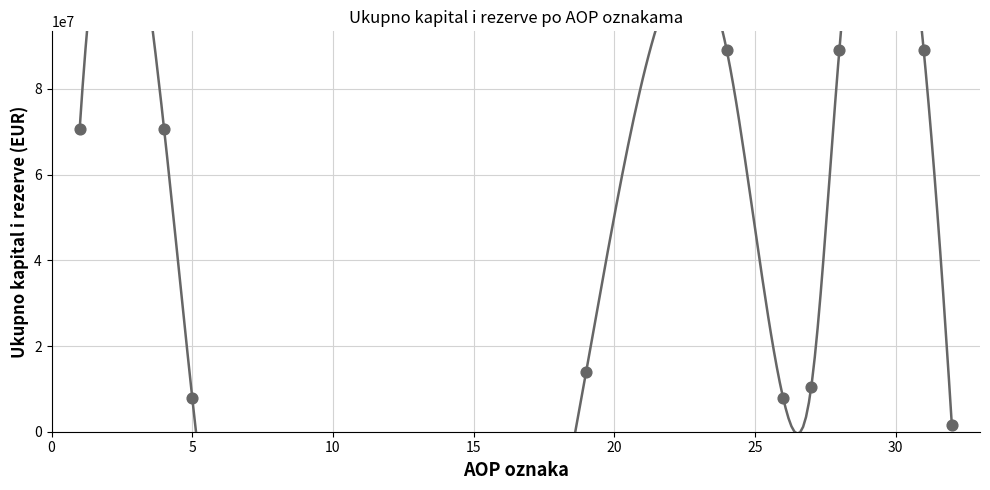

What is the average X value?

20